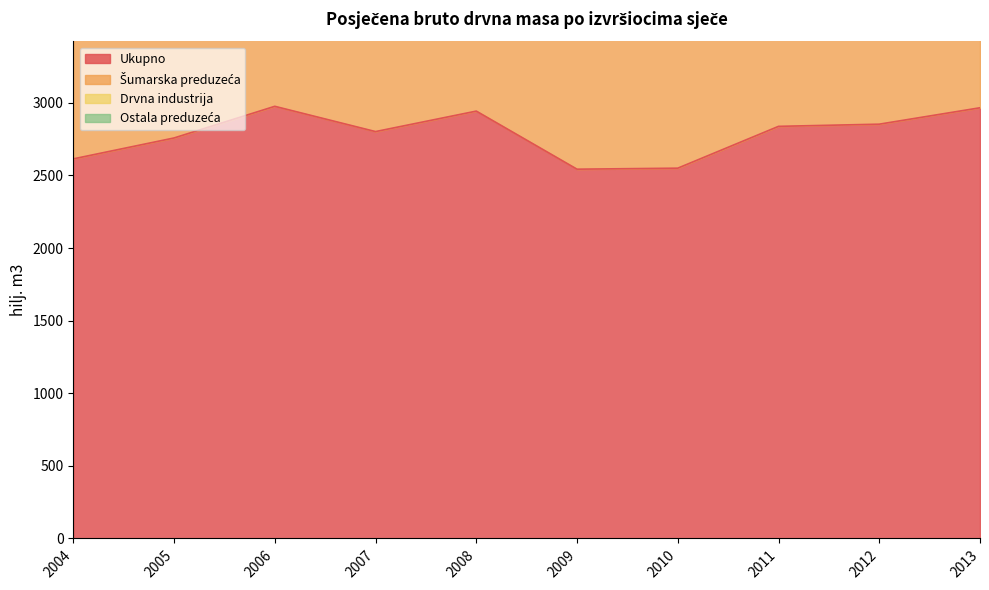

Is it true that Drvna industrija equals 247 at 2004?

True